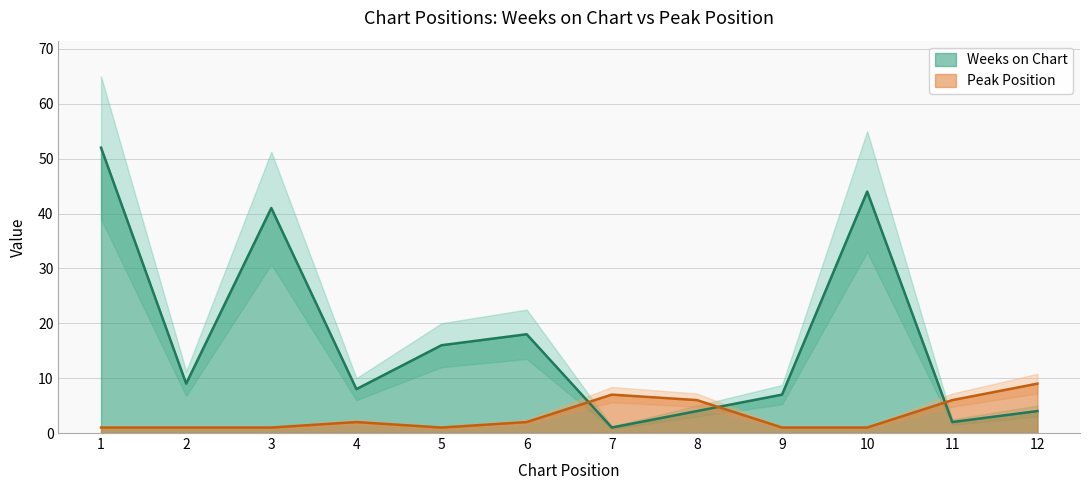

How many intersections are there between Peak Position and Weeks on Chart?

3